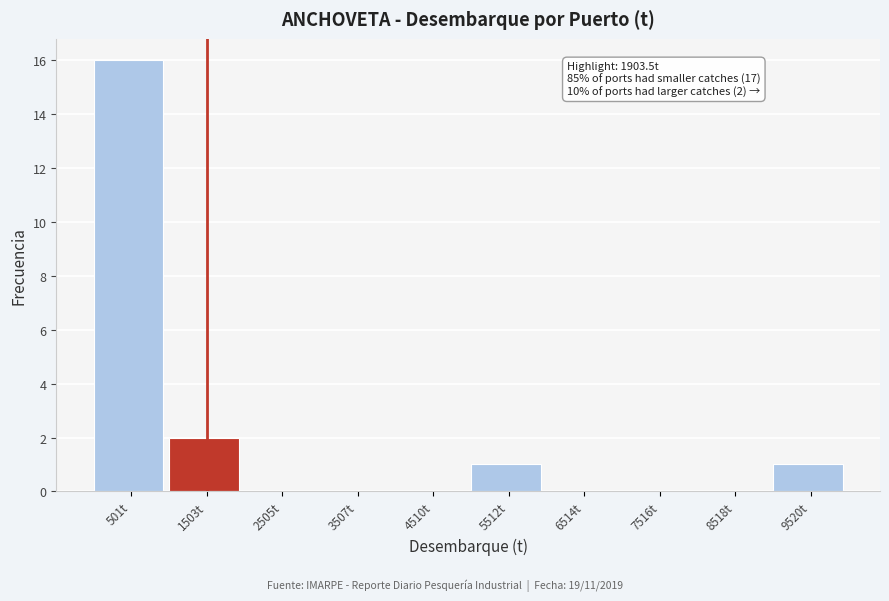

Over which range of the x-axis is the bar tallest?

0 to 1000